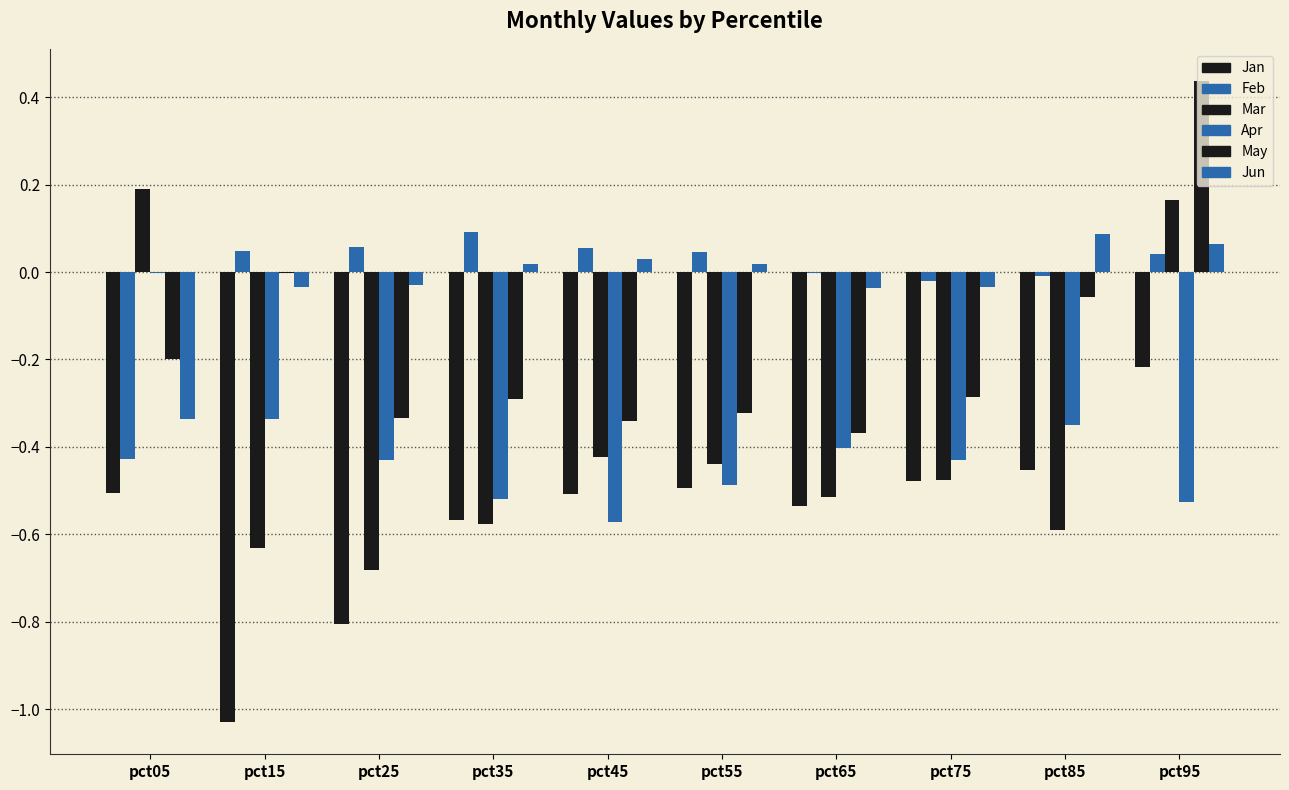

Reading right to left, list all the values displayed in this chart.

Jan: -0.2	-0.5	-0.5	-0.5	-0.5	-0.5	-0.6	-0.8	-1.0	-0.5
Feb: 0.0	-0.0	-0.0	-0.0	0.0	0.1	0.1	0.1	0.0	-0.4
Mar: 0.2	-0.6	-0.5	-0.5	-0.4	-0.4	-0.6	-0.7	-0.6	0.2
Apr: -0.5	-0.3	-0.4	-0.4	-0.5	-0.6	-0.5	-0.4	-0.3	-0.0
May: 0.4	-0.1	-0.3	-0.4	-0.3	-0.3	-0.3	-0.3	-0.0	-0.2
Jun: 0.1	0.1	-0.0	-0.0	0.0	0.0	0.0	-0.0	-0.0	-0.3